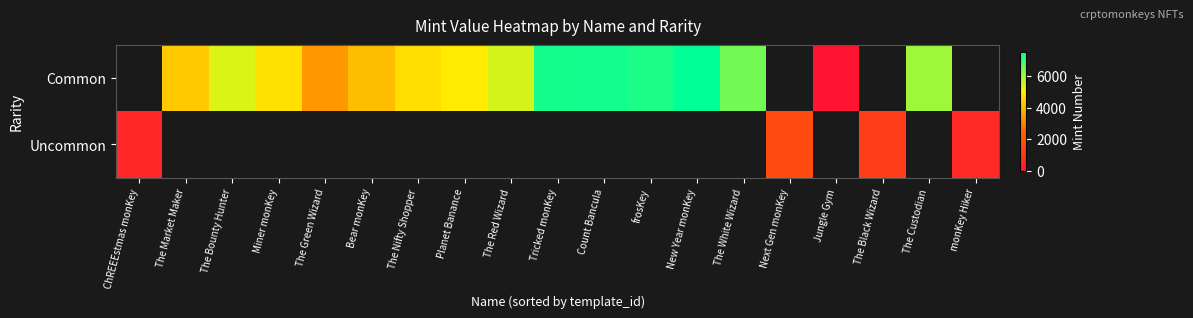

How many positive values does the Common series have?

15